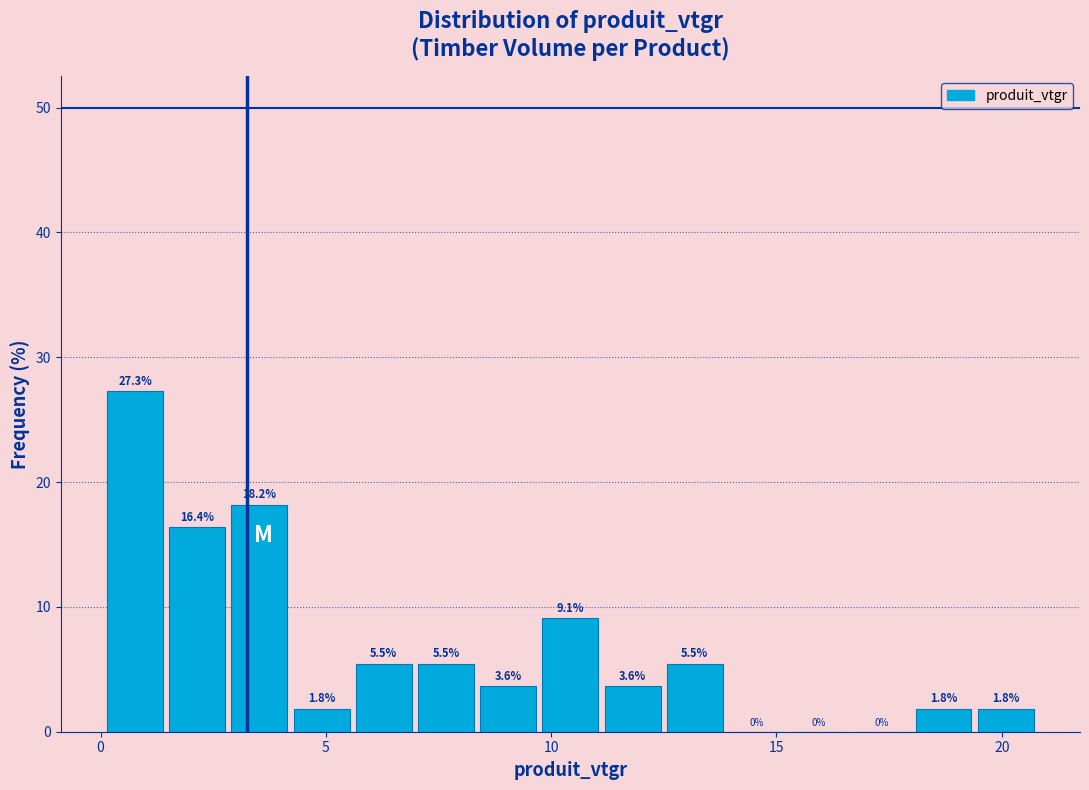

Around what value on the x-axis is the tallest bar? Give the approximate position of its centre, as read against the axis.

1.0